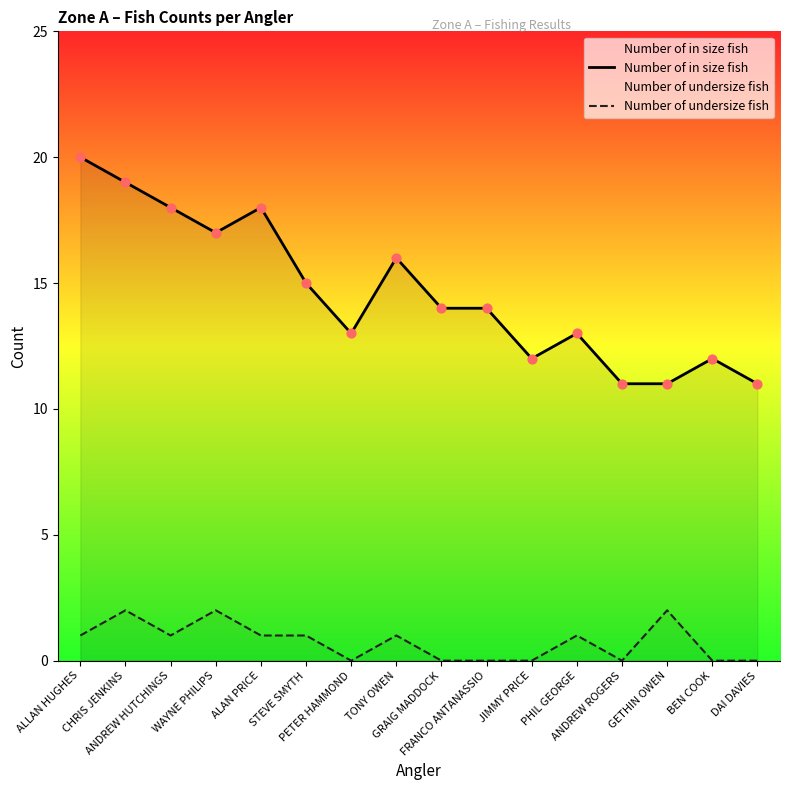

Which series has the largest total across all categories?

Number of in size fish